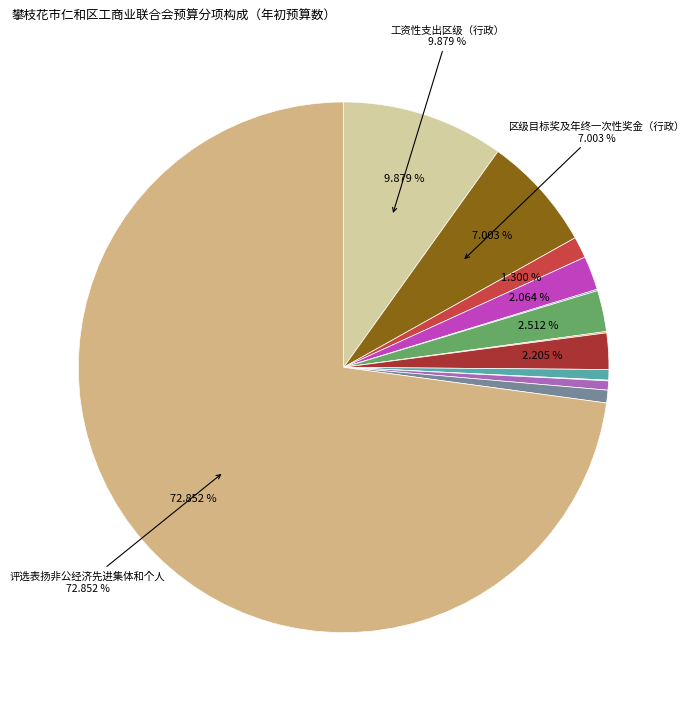

Which slice is the largest?

评选表扬非公经济先进集体和个人